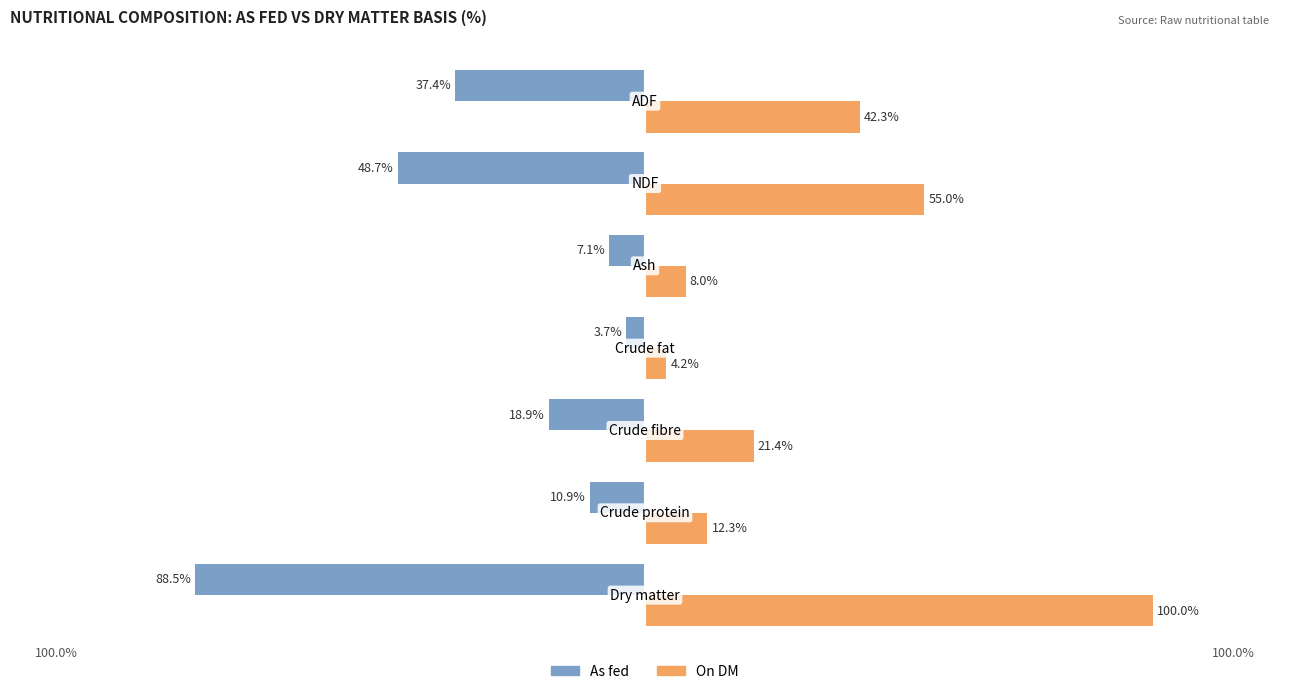

Which series has the largest range (max minus min)?

On DM